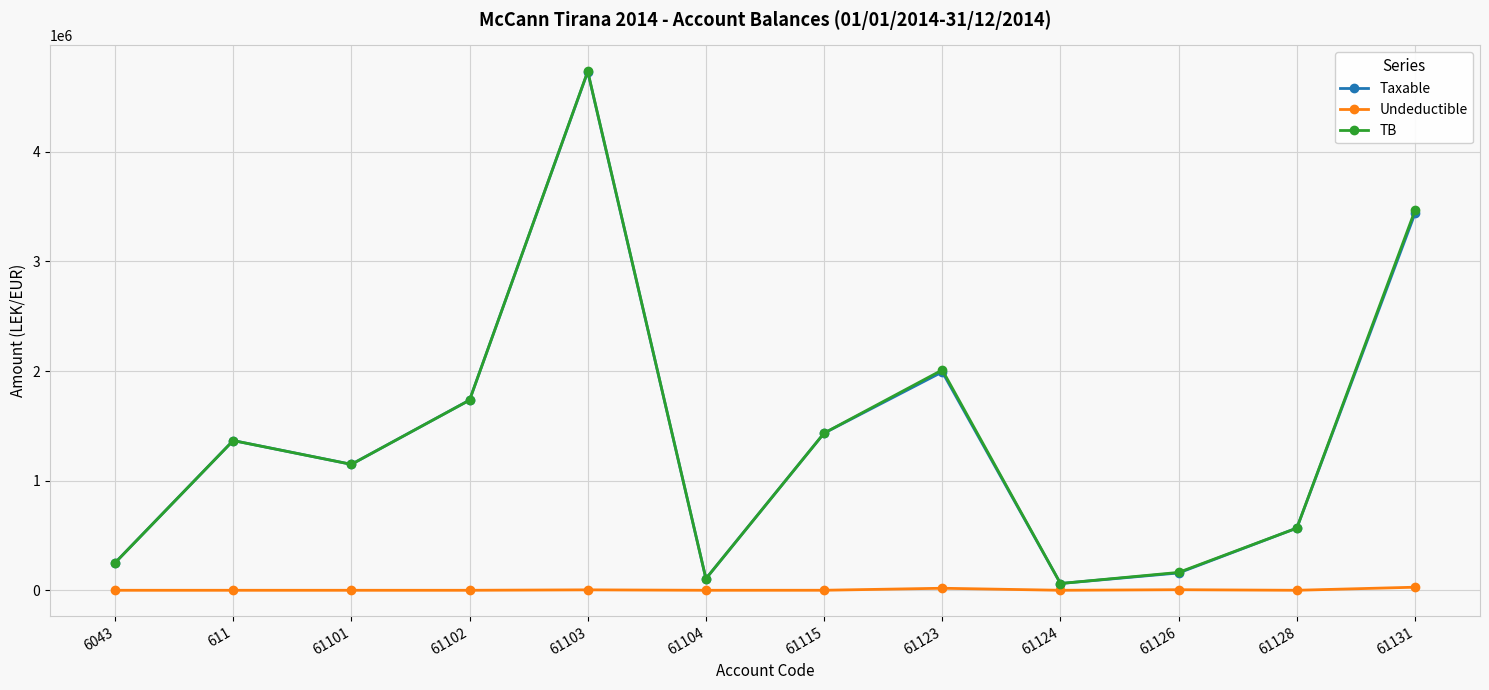

How many interior local peaks does the Taxable series have?

3